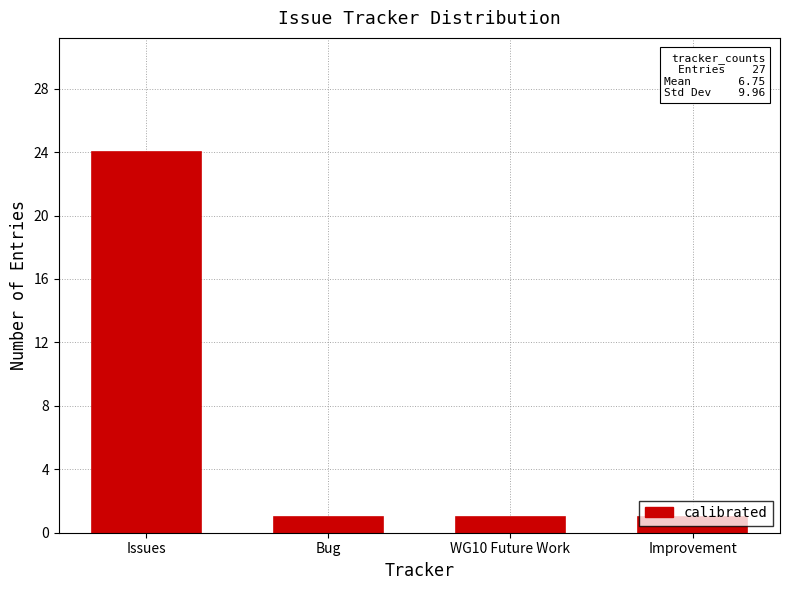

Is it true that the value at Issues is 35?

False